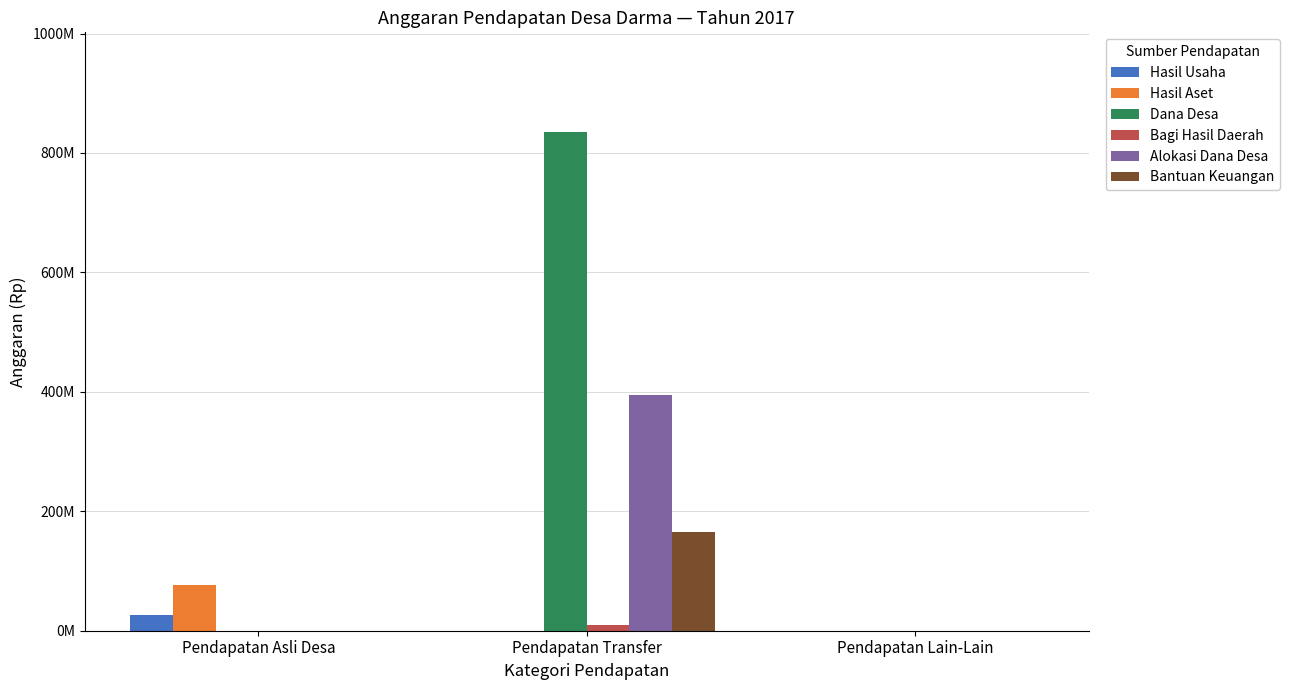

Which series changed the most between Pendapatan Asli Desa and Pendapatan Transfer?

Dana Desa